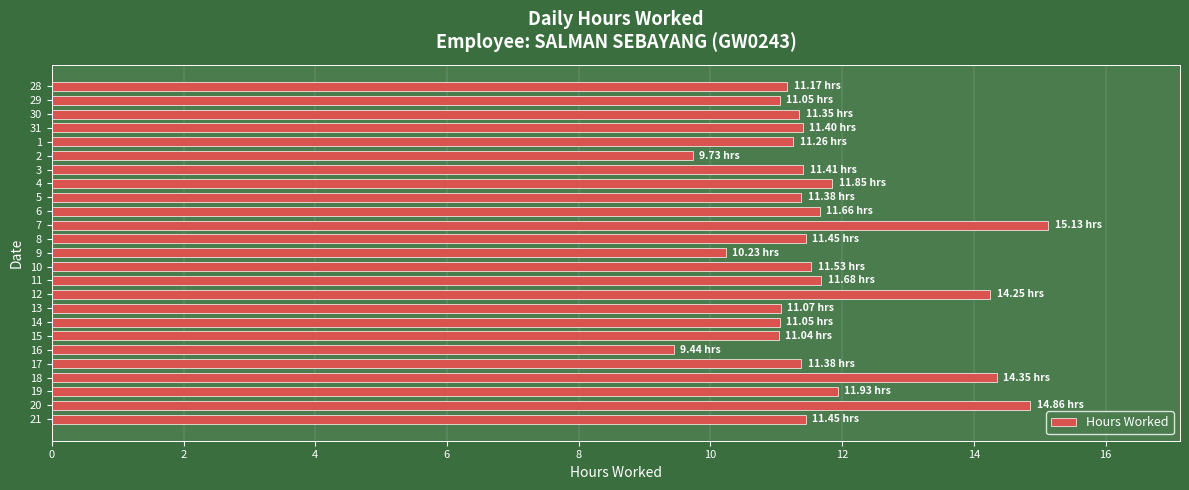

What is the difference between the second highest and second lowest values?

5.1